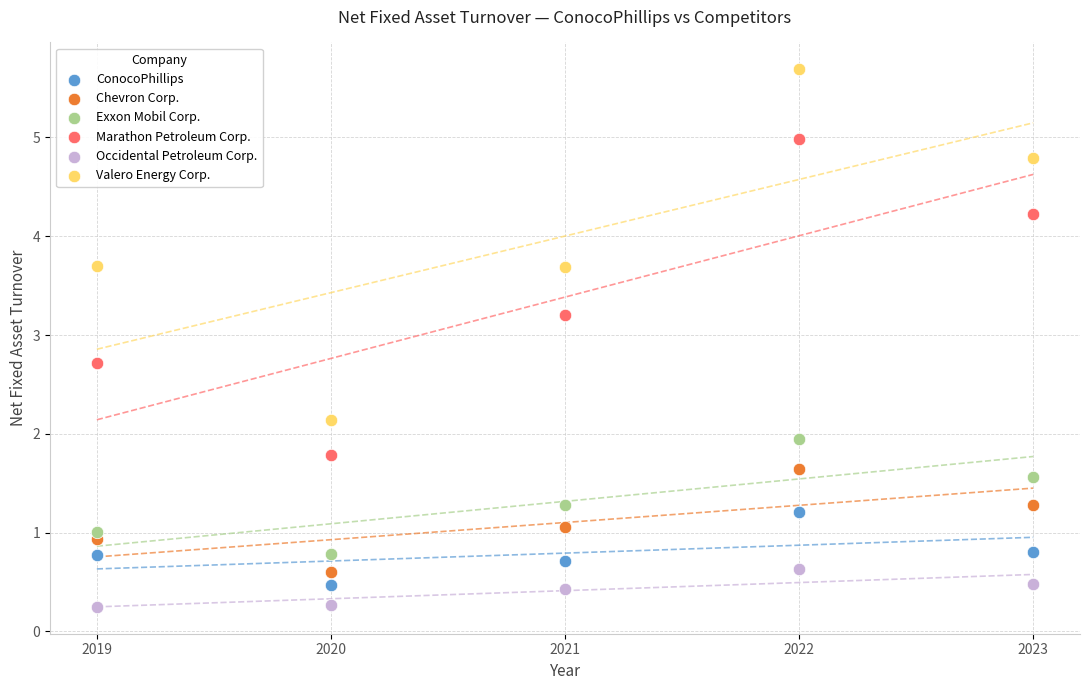

Across all data points, what is the range of X values (max minus min)?

4.0